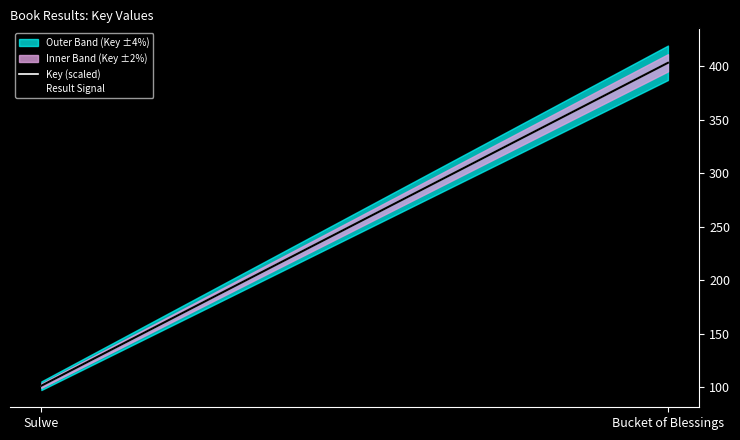

Which category has the lowest value in the Result Signal series?

Sulwe